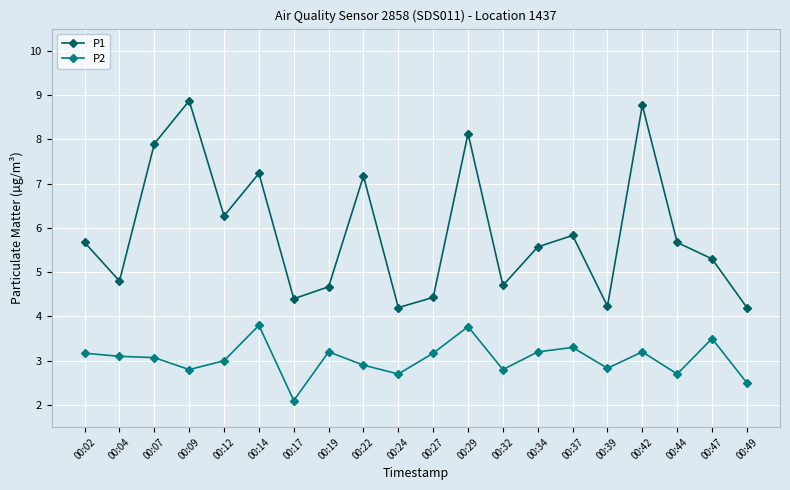

How many lines are shown in the chart?

2